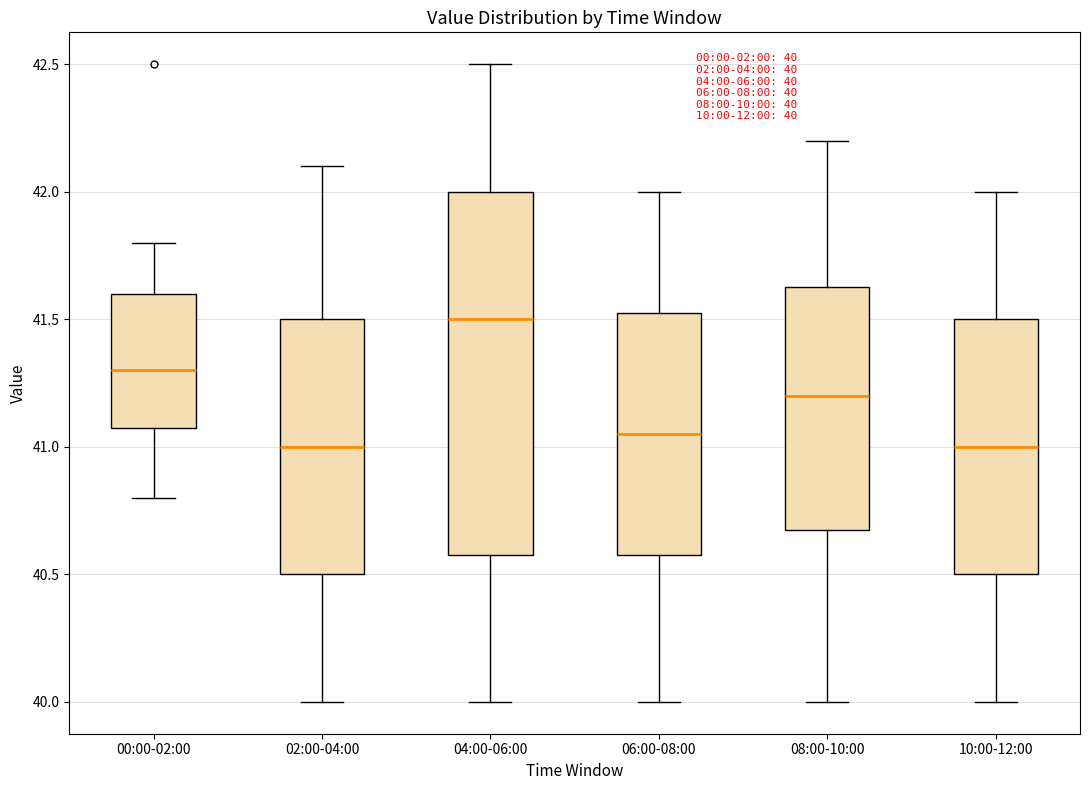

Which box is the tallest, from its lower edge to its upper edge?

04:00-06:00